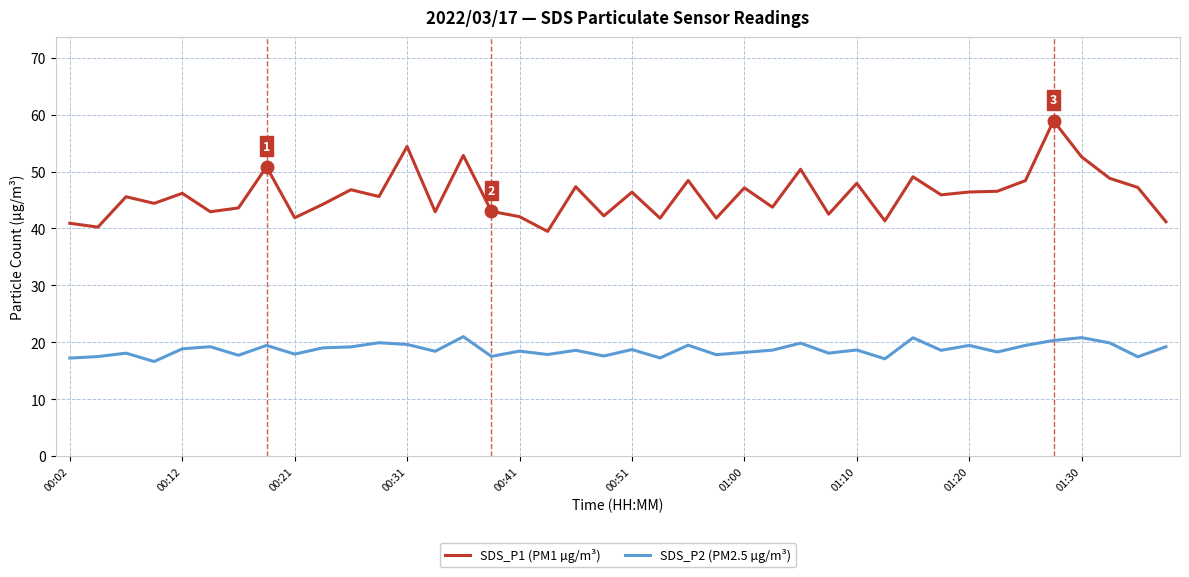

What is the minimum value shown in the chart?

16.6